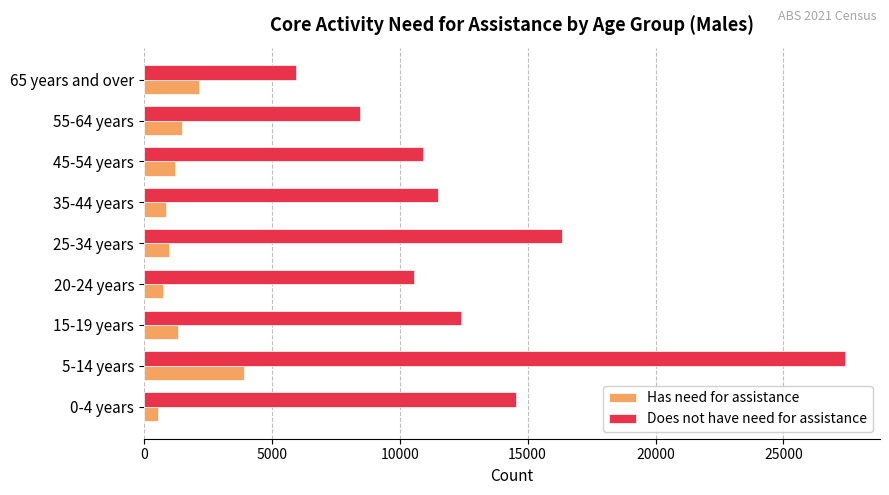

Which series has the largest range (max minus min)?

Does not have need for assistance